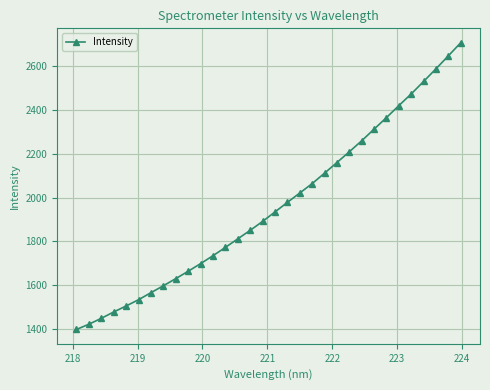

What is the value of the 10th point from the left?

1663.5